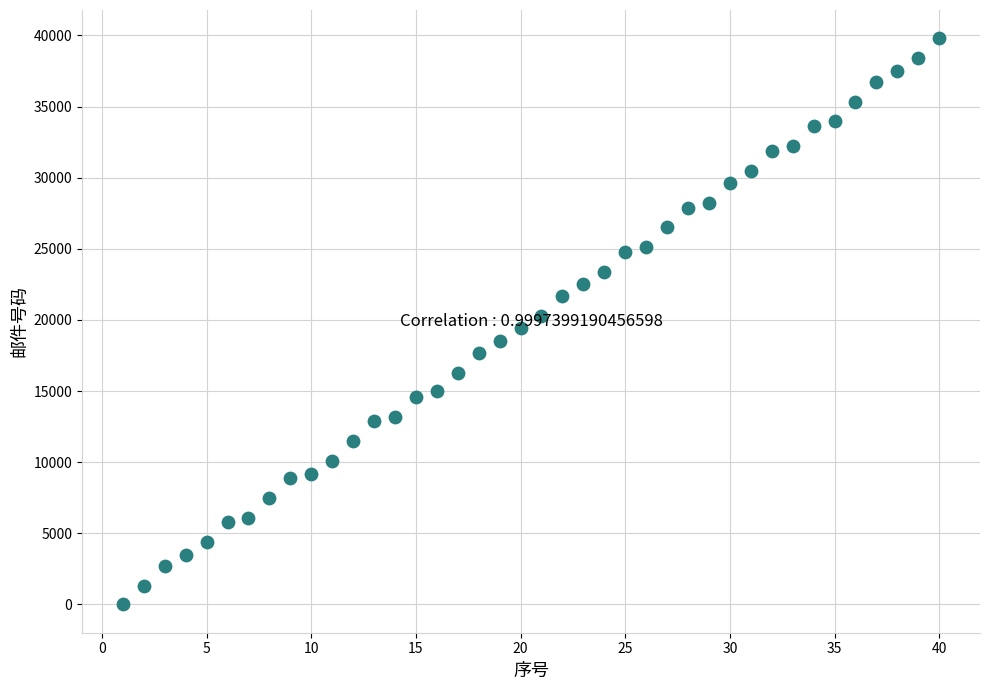

What is the range of Y values (max minus min)?

39800